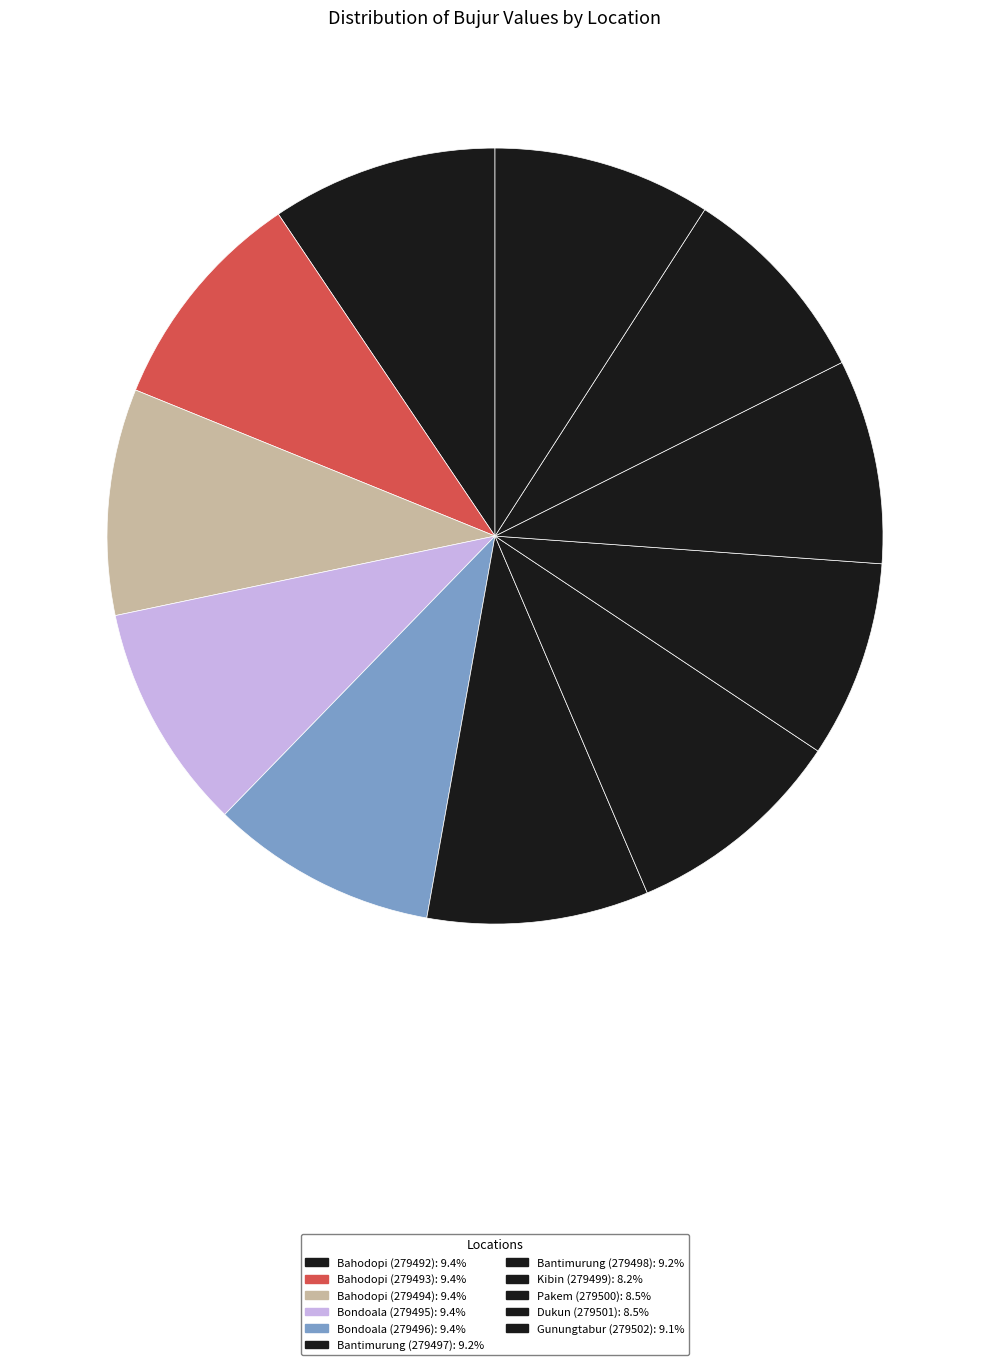

To the nearest percent, what portion does Kibin (279499) represent?

8%